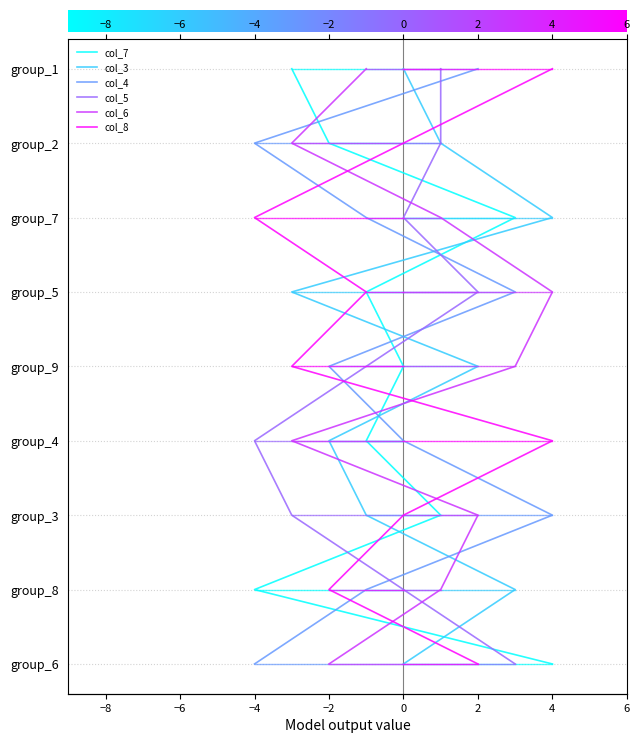

How many lines are shown in the chart?

6